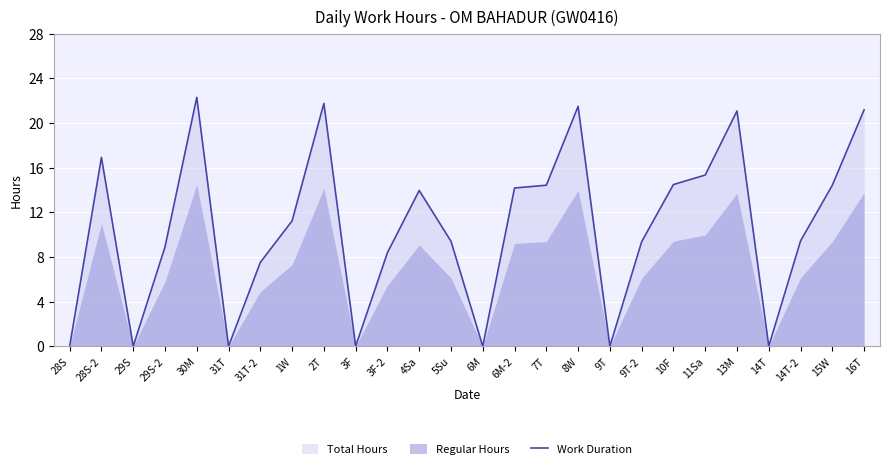

Reading left to right, list all the values displayed in this chart.

28S=0.0	28S-2=16.9	29S=0.0	29S-2=8.9	30M=22.3	31T=0.0	31T-2=7.5	1W=11.2	2T=21.8	3F=0.0	3F-2=8.4	4Sa=13.9	5Su=9.4	6M=0.0	6M-2=14.2	7T=14.4	8W=21.5	9T=0.0	9T-2=9.4	10F=14.5	11Sa=15.3	13M=21.1	14T=0.0	14T-2=9.4	15W=14.4	16T=21.2